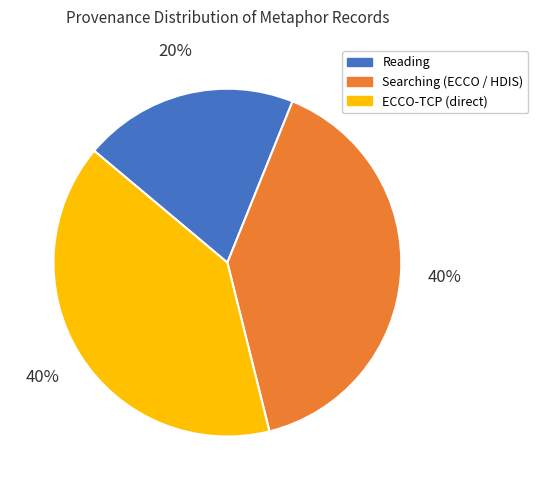

Does any single category account for the majority?

No